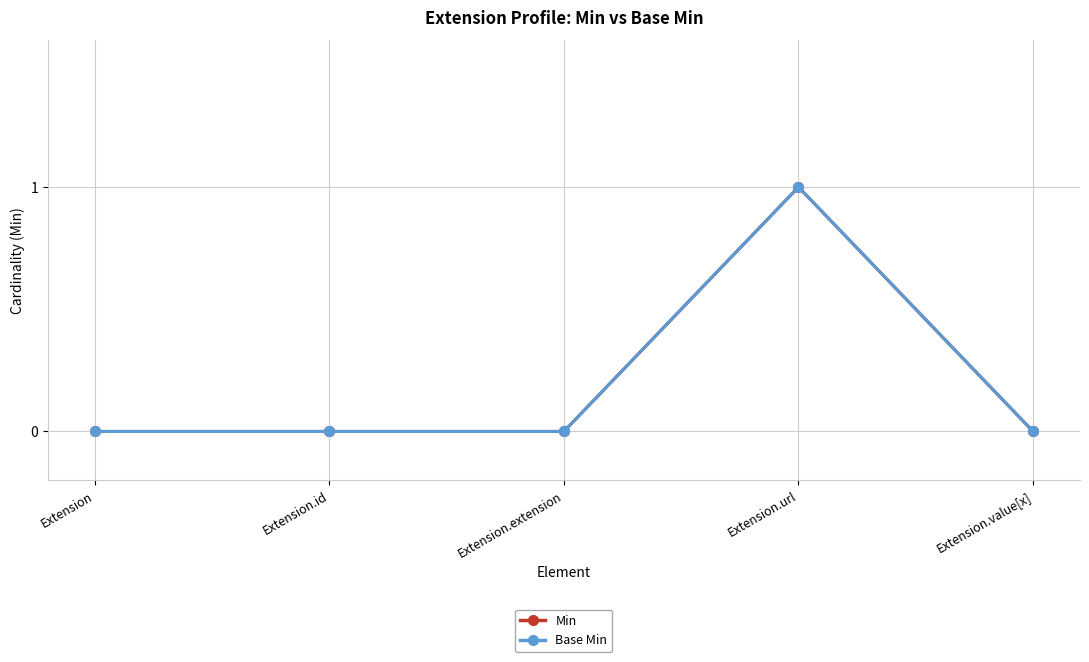

Which category has the highest value in the Base Min series?

Extension.url